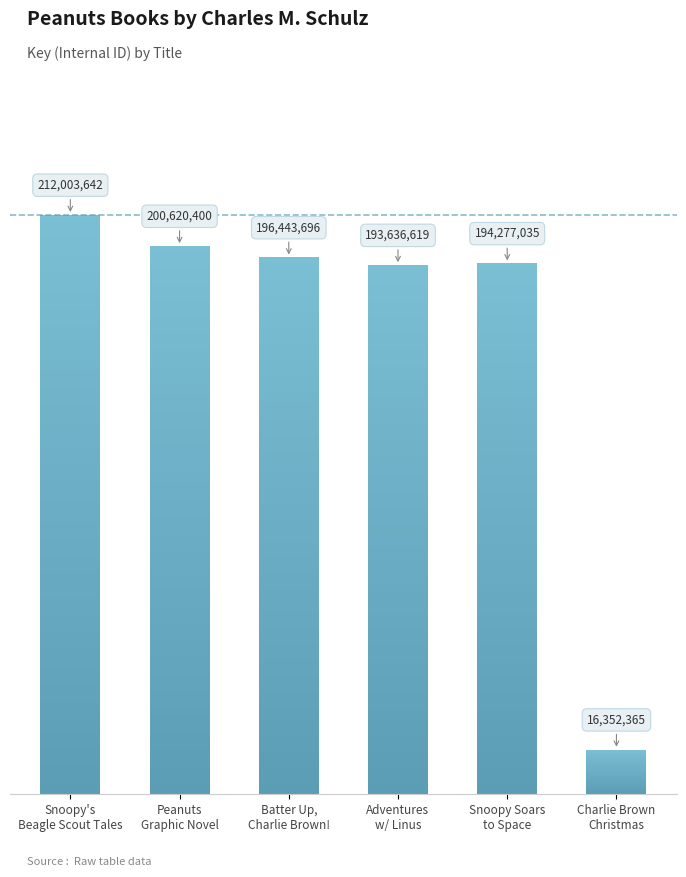

What is the change in value from Adventures
w/ Linus to Charlie Brown
Christmas?

-177284254